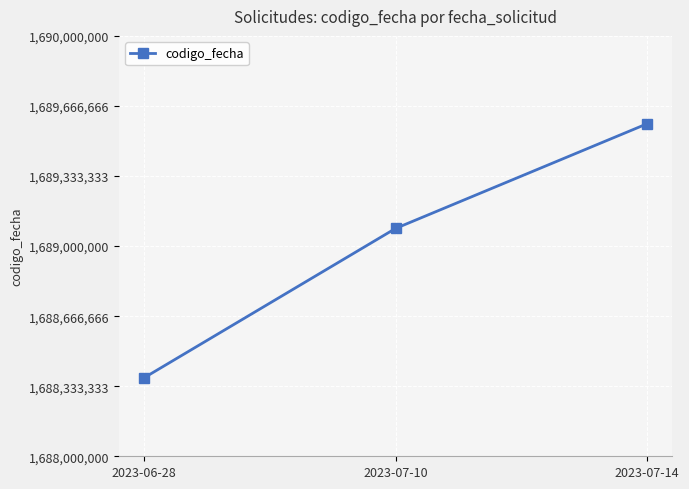

Rank the categories by value from highest to lowest.

2023-07-14, 2023-07-10, 2023-06-28